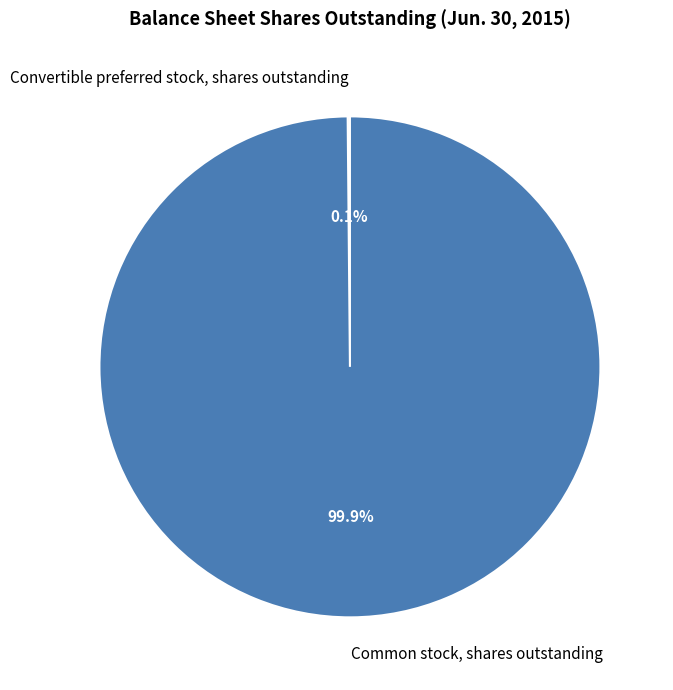

Is there a majority slice in this chart?

Yes